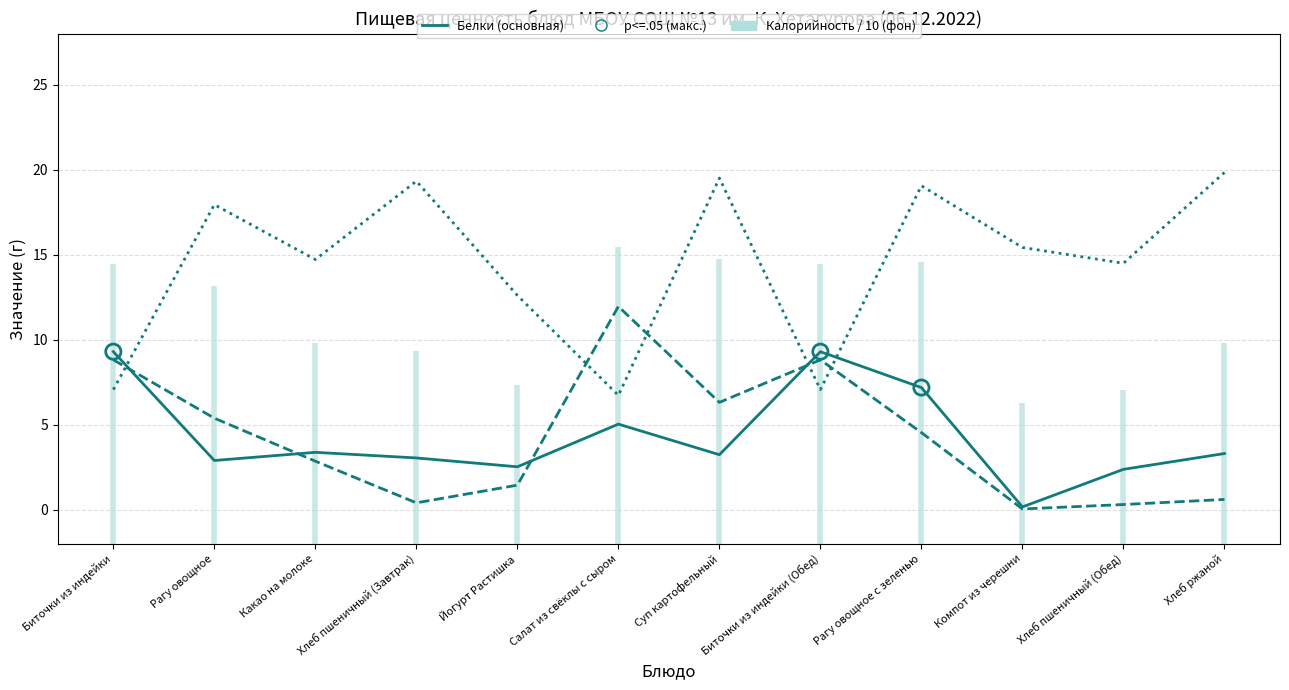

Which series has the largest Y range (max minus min)?

Углеводы